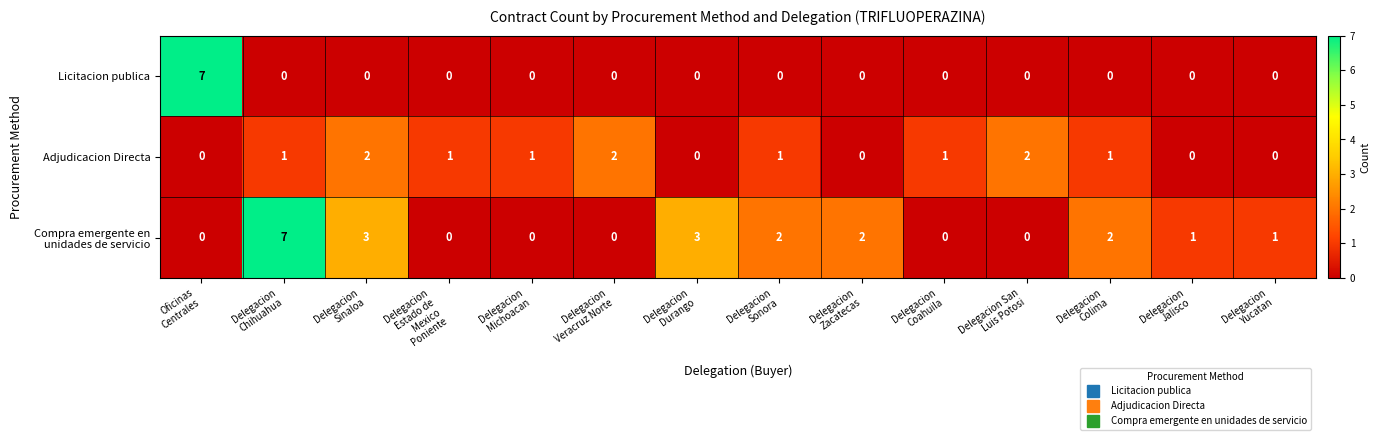

At how many categories does at least one series exceed 0?

14